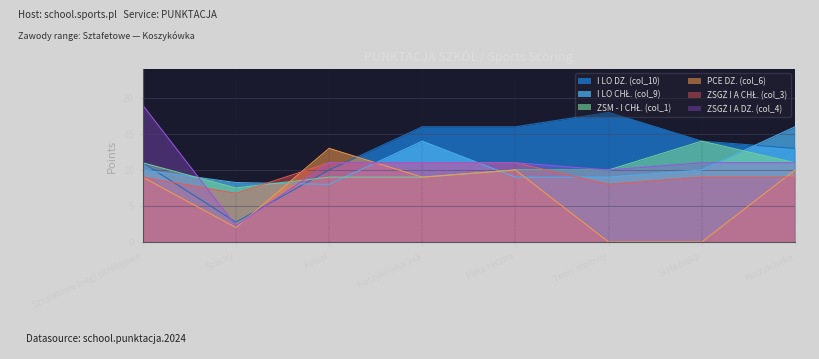

Rank the series at Siatkówka from highest to lowest value.

I LO DZ. (col_10), ZSM - I CHŁ. (col_1), ZSGŻ I A DZ. (col_4), I LO CHŁ. (col_9), ZSGŻ I A CHŁ. (col_3), PCE DZ. (col_6)